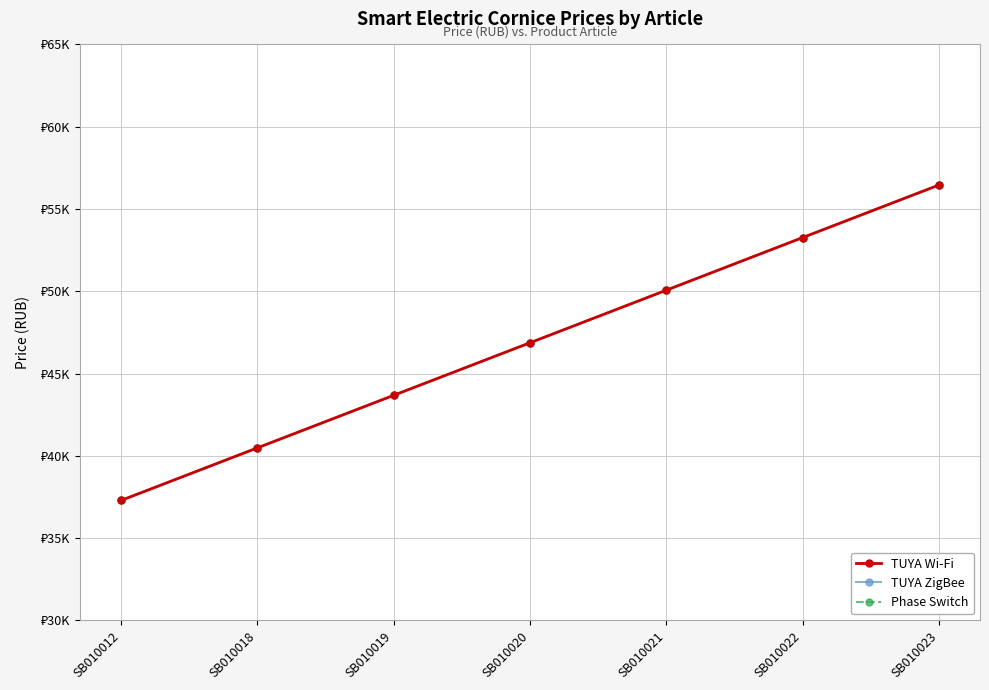

Does the chart have visible grid lines?

Yes